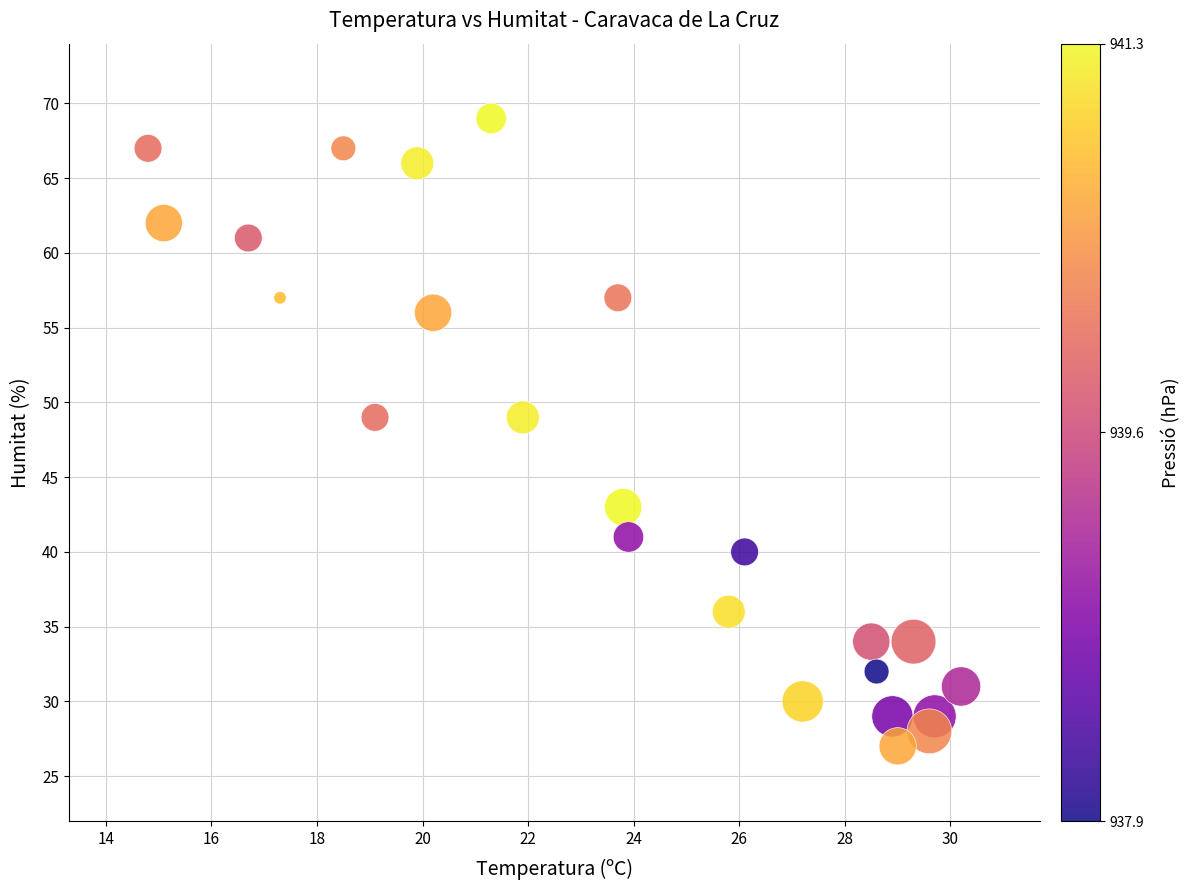

What is the range of Y values (max minus min)?

42